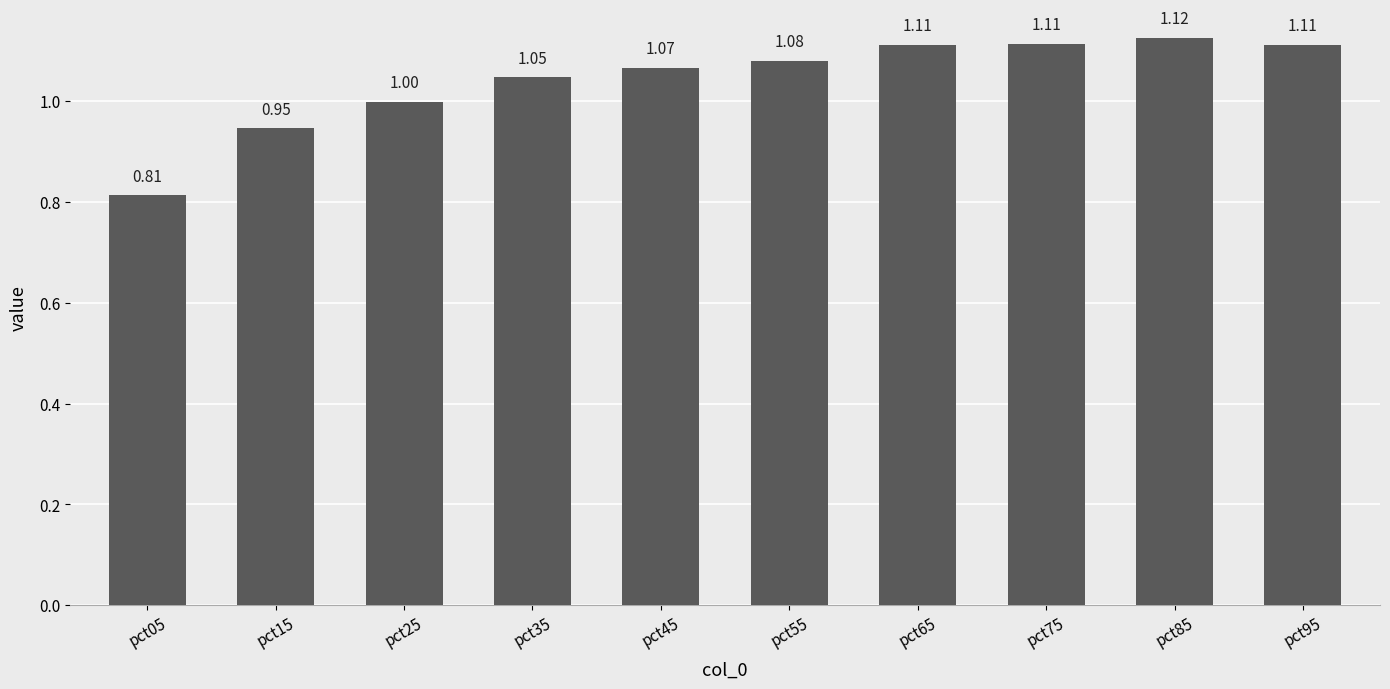

What is the ratio of the value at pct35 to the value at pct55?

1.0